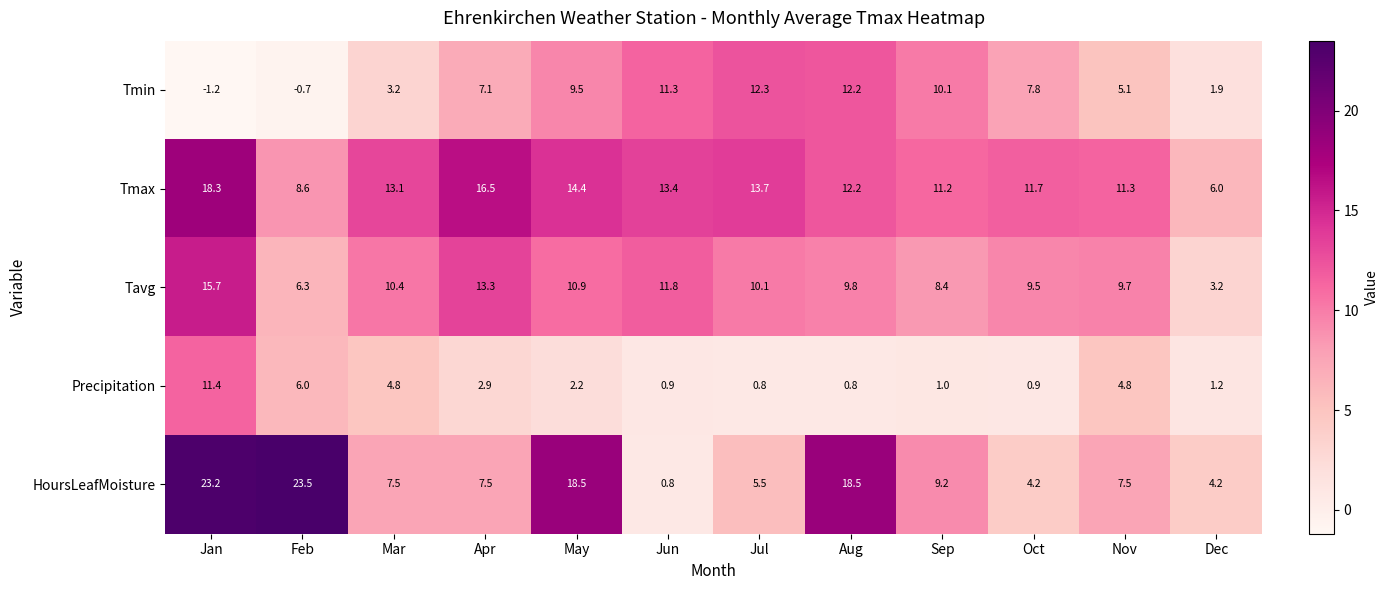

The value of Tmin at Nov is 5.1. True or false?

True